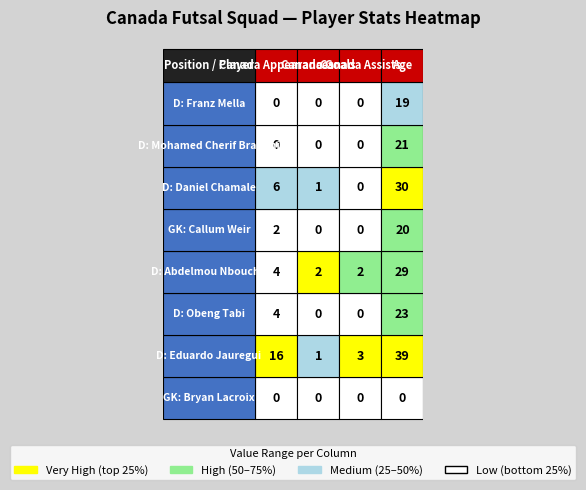

What is the average value of the Abdelmou Nboucha series?

9